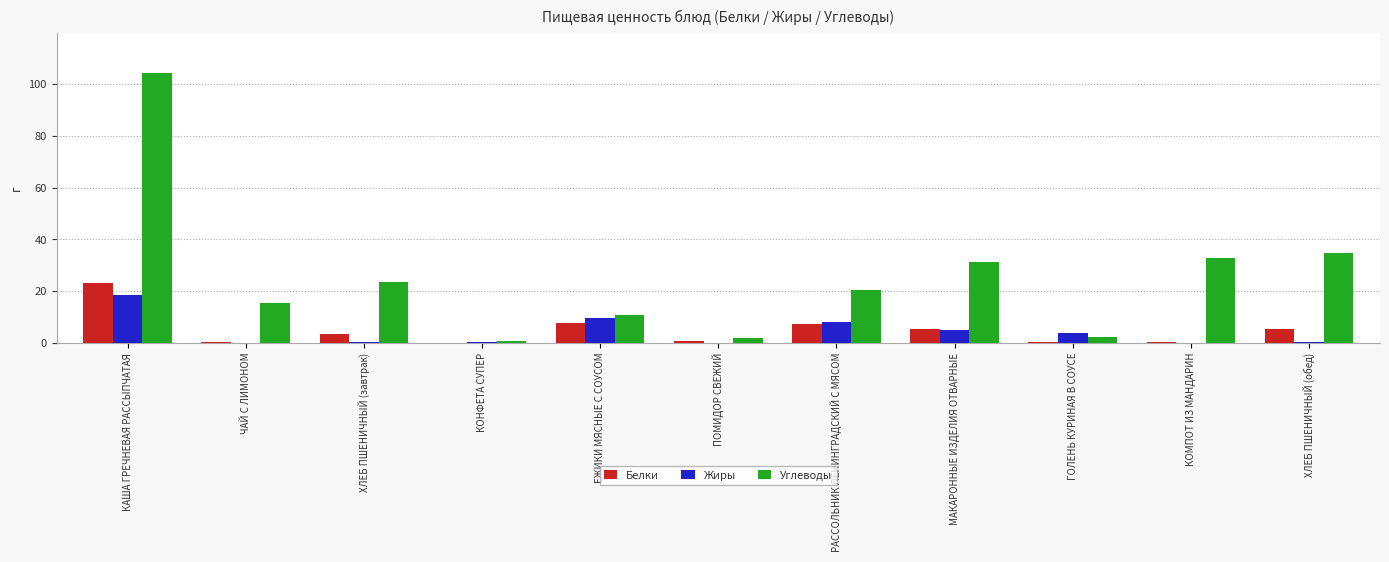

Between КАША ГРЕЧНЕВАЯ РАССЫПЧАТАЯ and ХЛЕБ ПШЕНИЧНЫЙ (обед), which series saw the biggest shift?

Углеводы